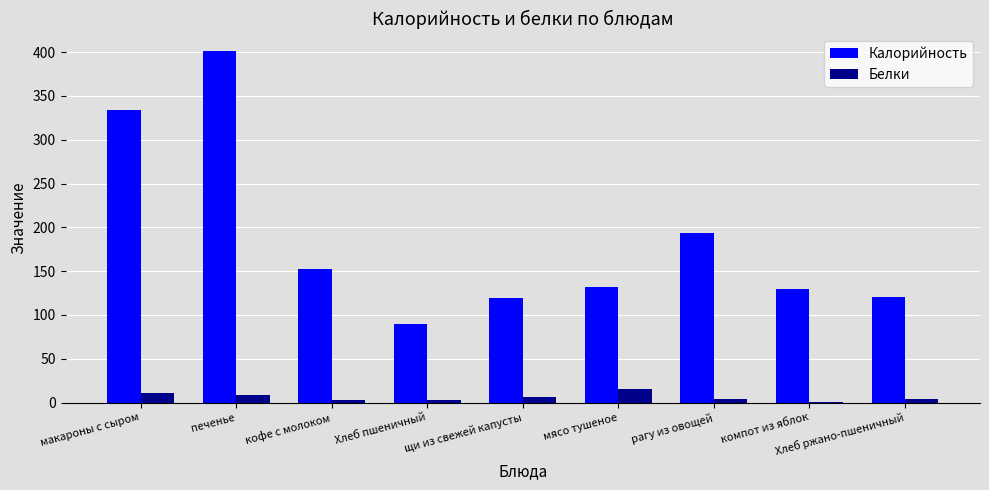

How many groups of bars are there?

9